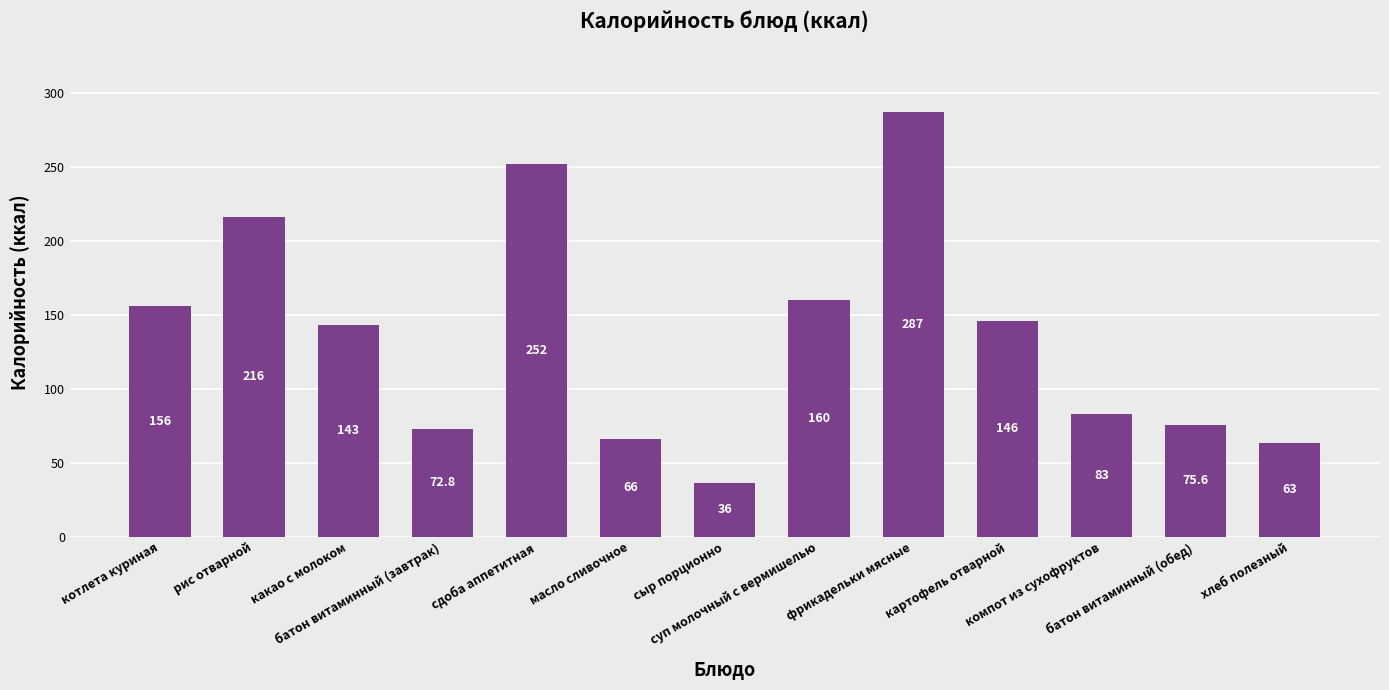

Rank the categories by value from lowest to highest.

сыр порционно, хлеб полезный, масло сливочное, батон витаминный (завтрак), батон витаминный (обед), компот из сухофруктов, какао с молоком, картофель отварной, котлета куриная, суп молочный с вермишелью, рис отварной, сдоба аппетитная, фрикадельки мясные